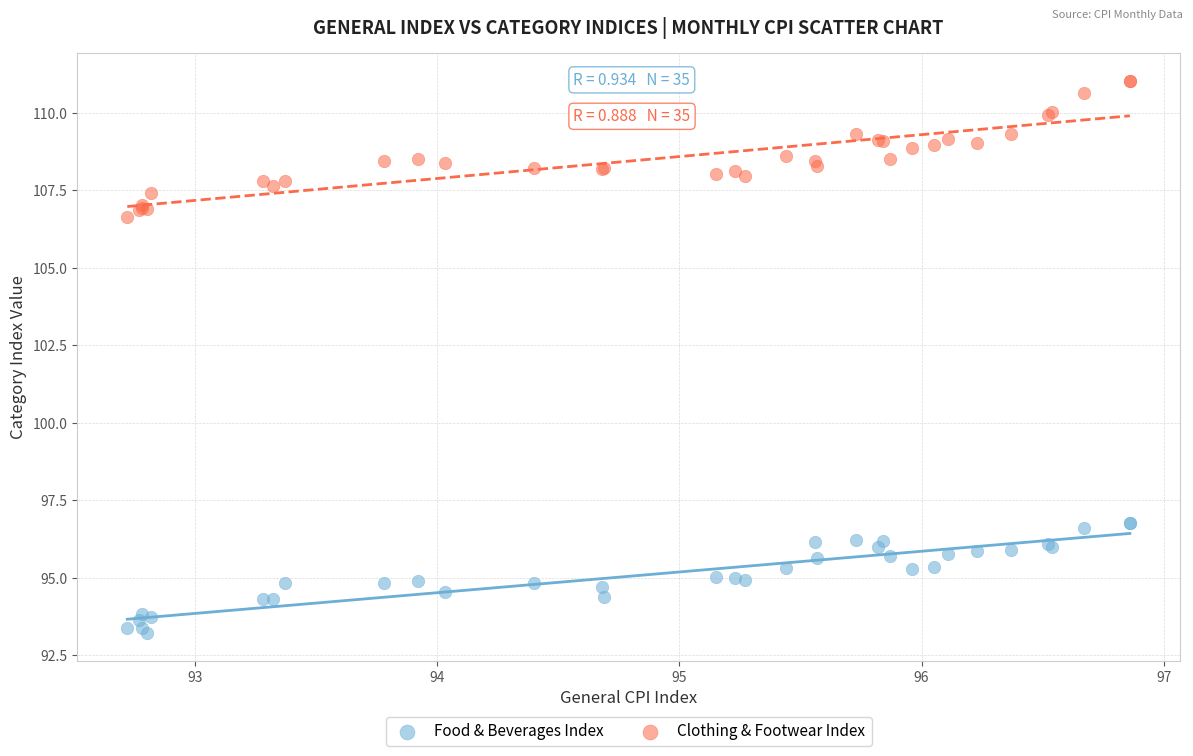

Across all series, what Y value is closest to 102?

106.6